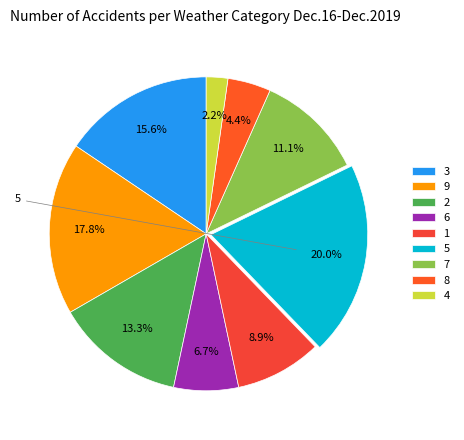

Is it true that 4 is 2% of the pie?

True